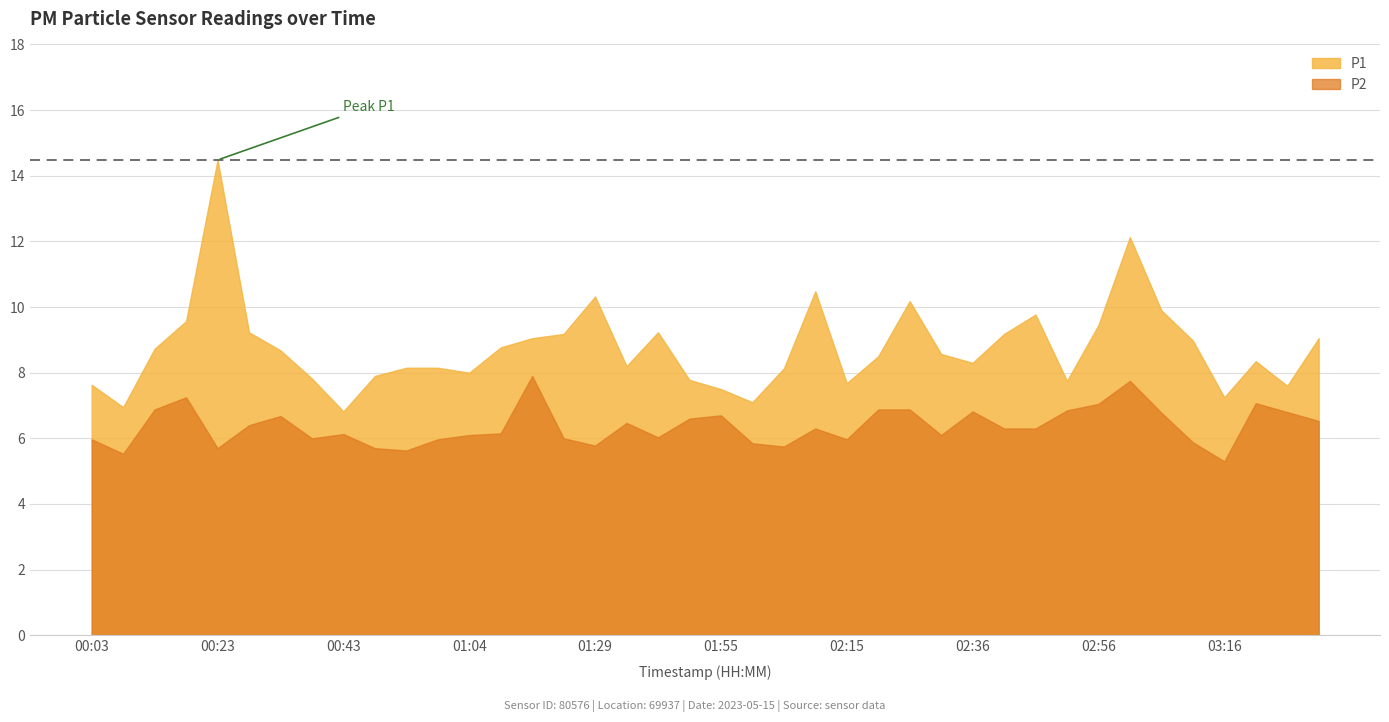

True or false: P1 and P2 intersect in this chart.

False